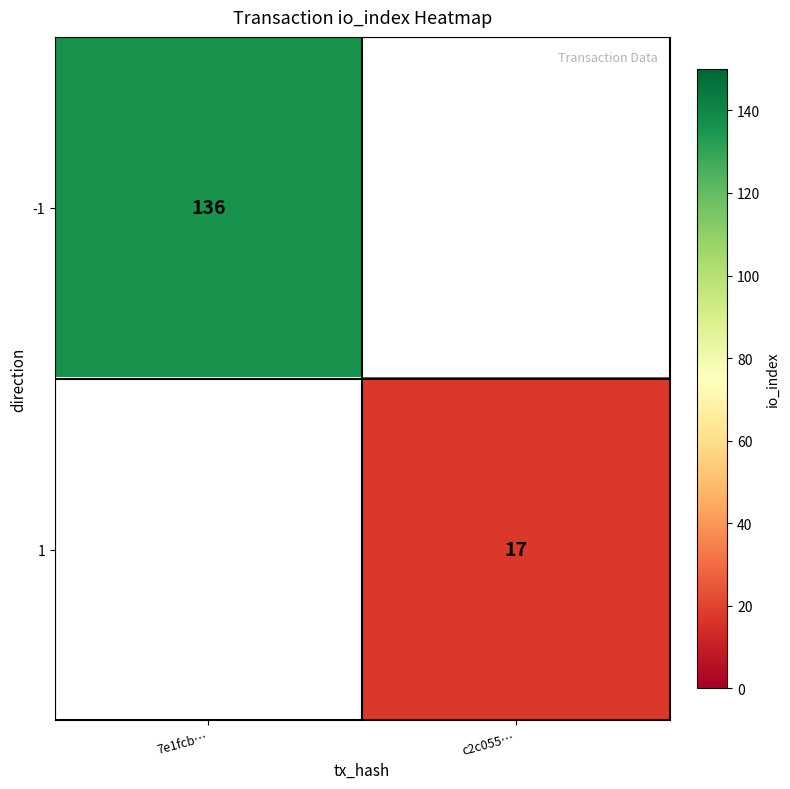

Is it true that 1 equals 27 at c2c055…?

False